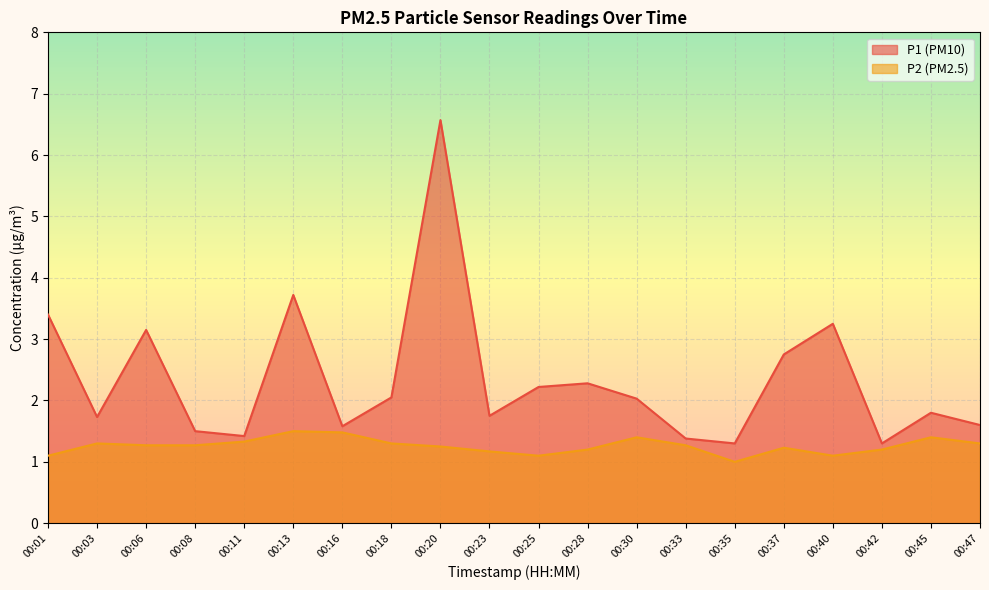

What is the spread (max minus min) of values at 00:18?

0.7